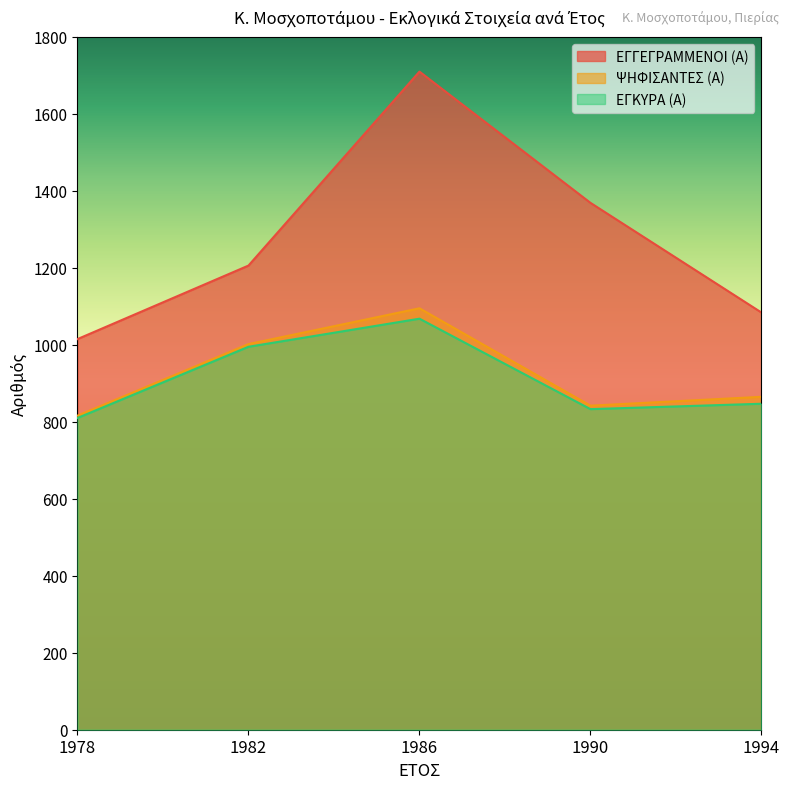

How many lines are shown in the chart?

3